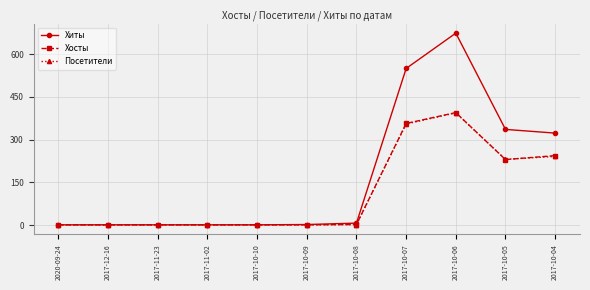

How many lines are shown in the chart?

3